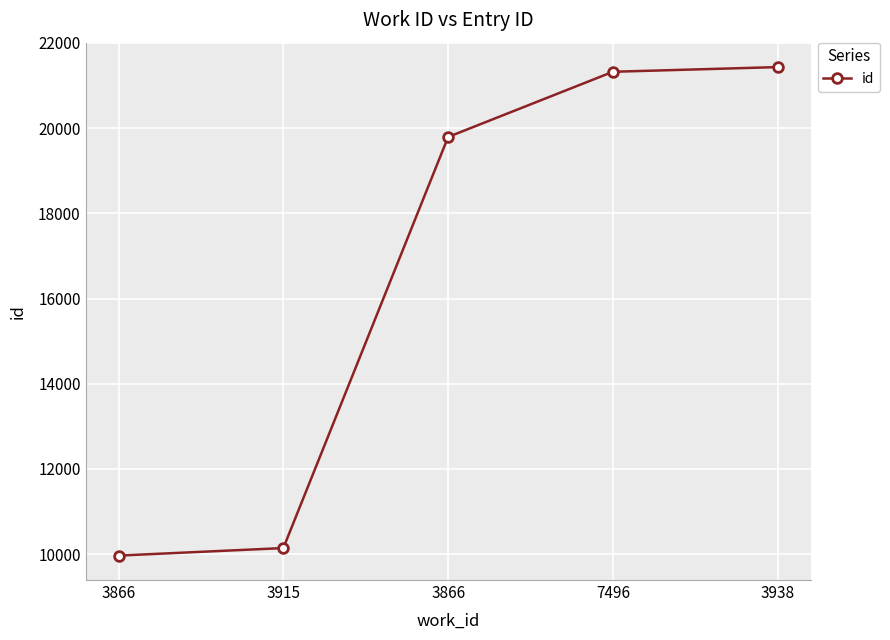

The value at 3938 is 30990. True or false?

False